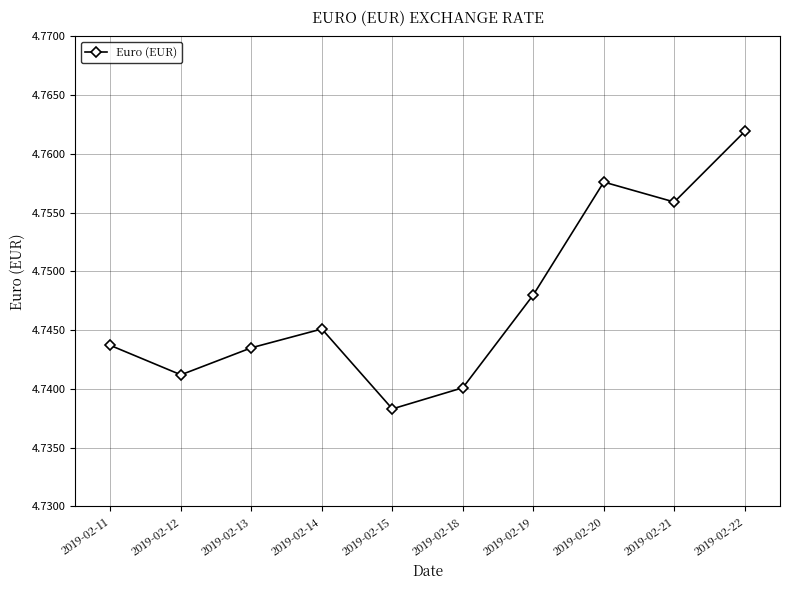

Which label corresponds to the largest value in the chart?

2019-02-22